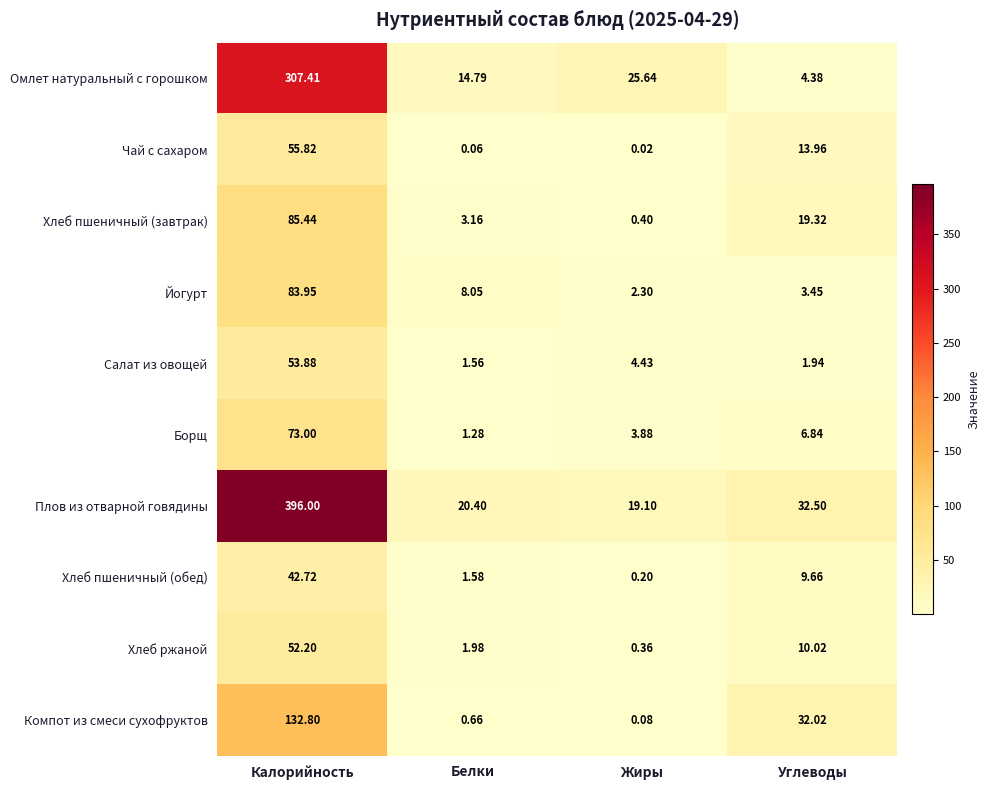

Where does the Салат из овощей series first go above 4?

Калорийность